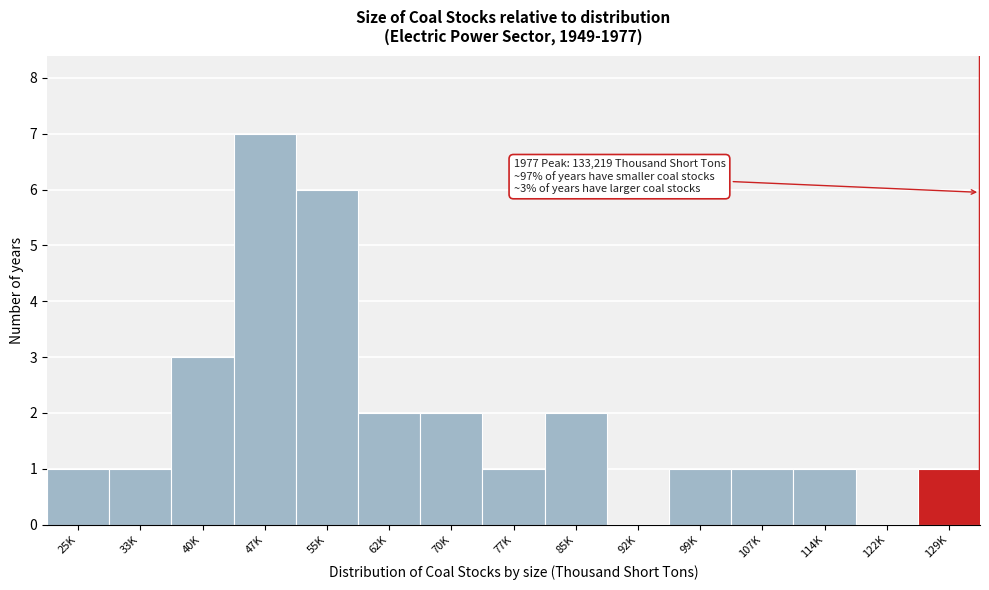

Reading left to right, what are all the values shown in this chart?

25K=1	33K=1	40K=3	47K=7	55K=6	62K=2	70K=2	77K=1	85K=2	92K=0	99K=1	107K=1	114K=1	122K=0	129K=1